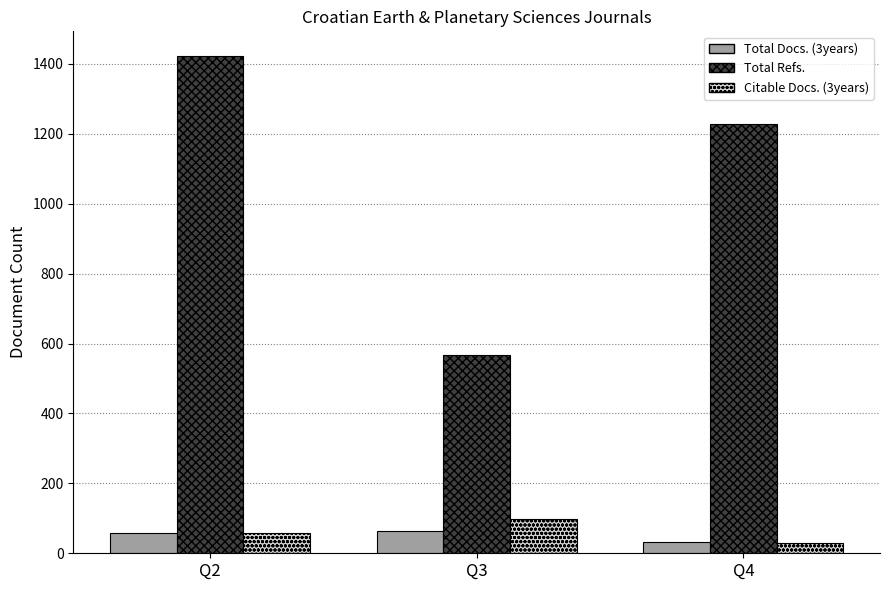

Which label corresponds to the largest value in the chart?

Q2